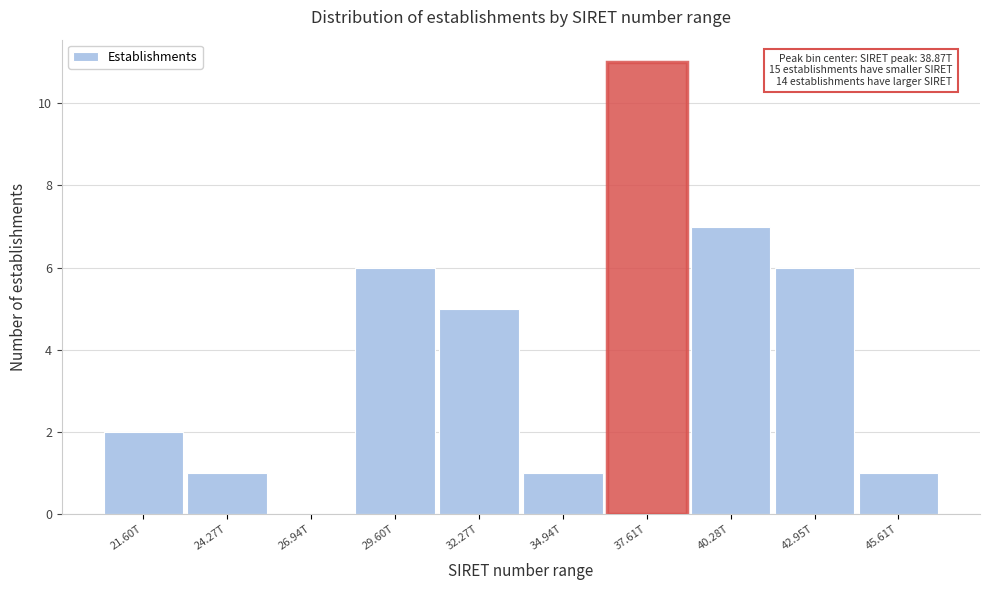

Reading left to right, what are all the values shown in this chart?

21.60T=2	24.27T=1	26.94T=0	29.60T=6	32.27T=5	34.94T=1	37.61T=11	40.28T=7	42.95T=6	45.61T=1